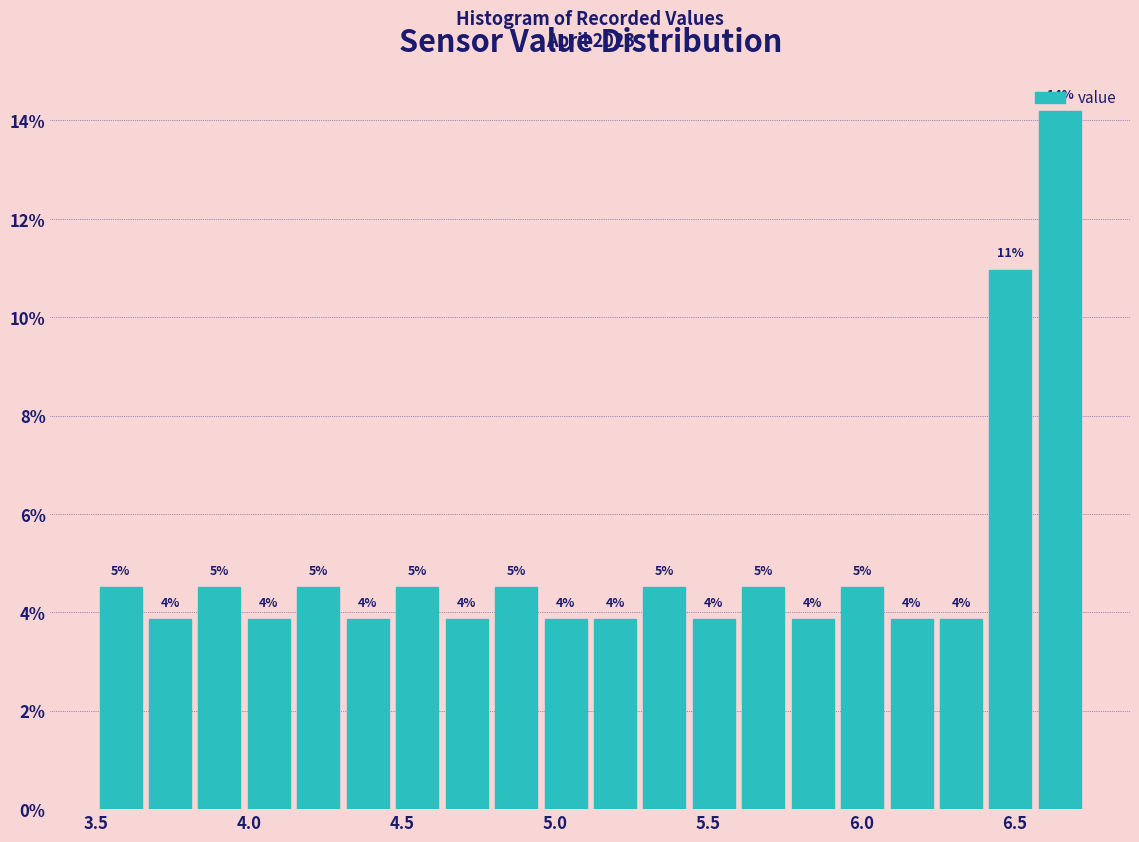

Read against the x-axis, roughly where is the centre of the tallest bar?

6.65